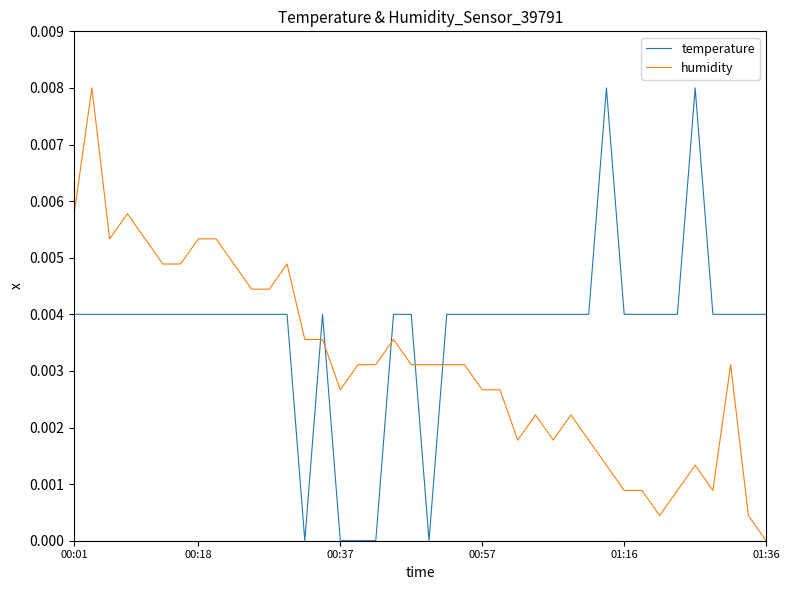

Which series has the largest total across all categories?

temperature